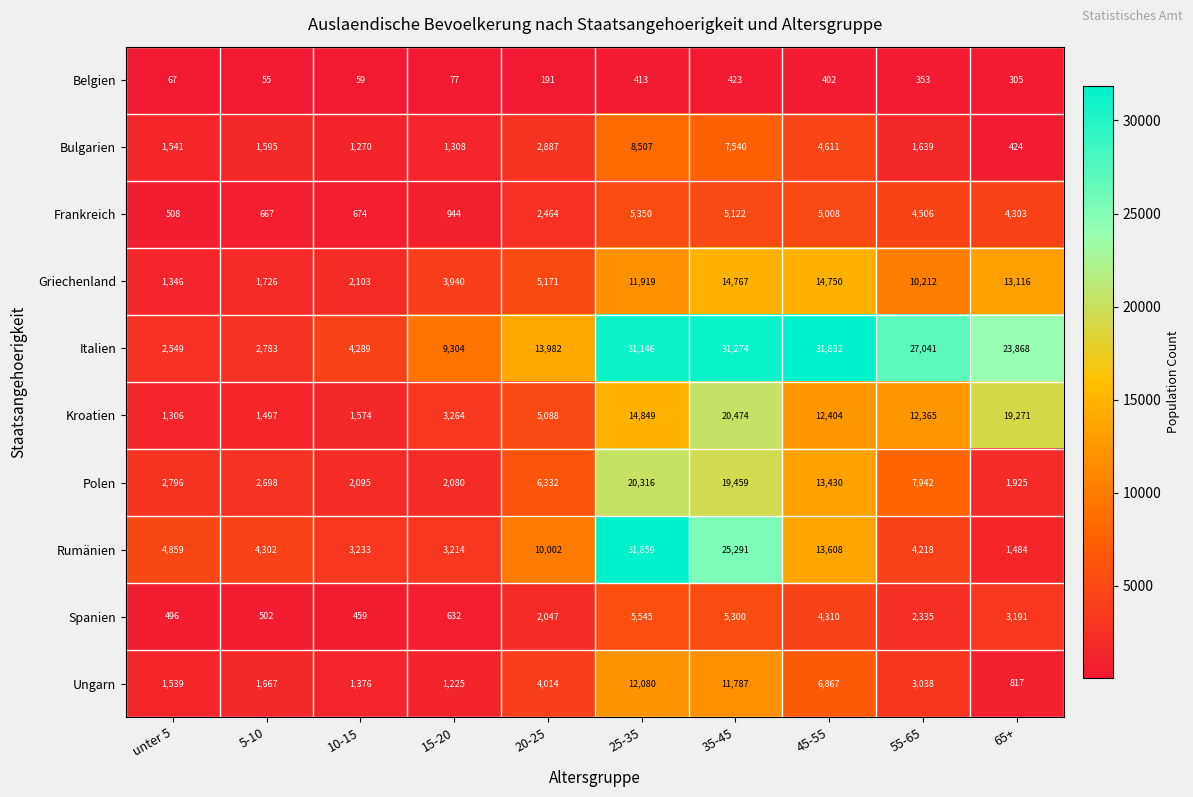

Which series has the largest total across all categories?

Italien